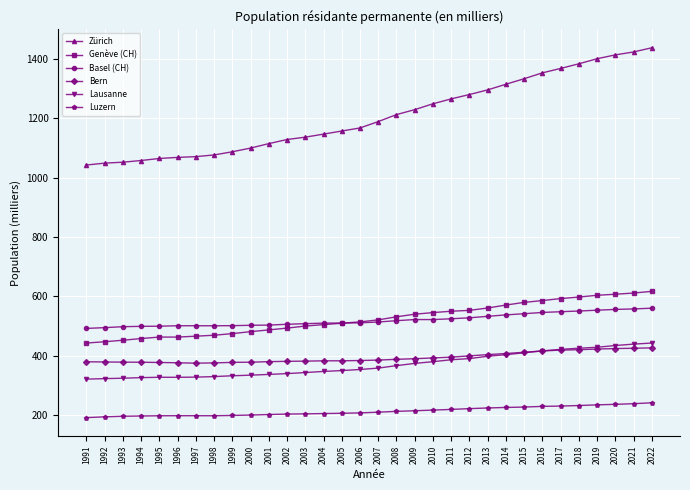

Which series has the largest range (max minus min)?

Zürich